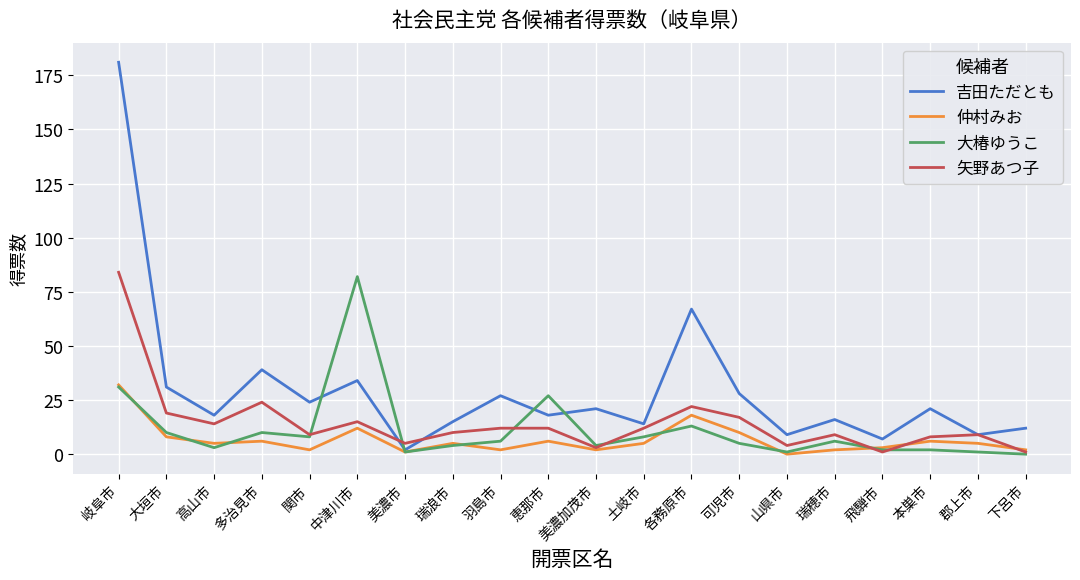

Where does the 吉田ただとも series first go above 21?

岐阜市